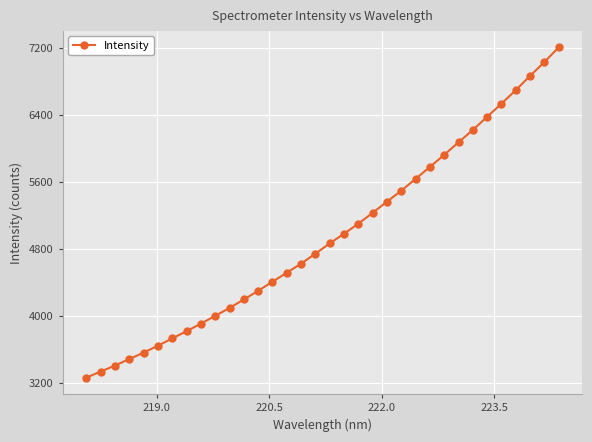

What is the smallest value displayed?

3267.2